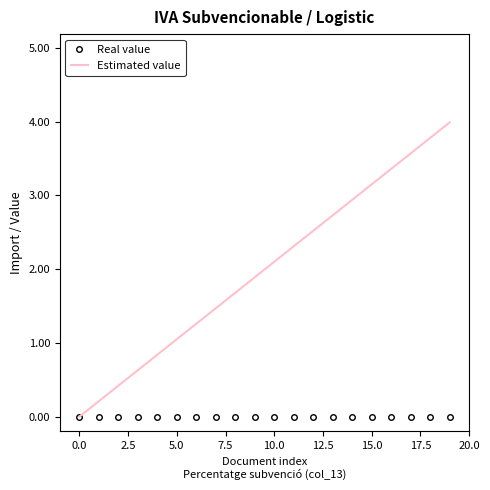

What is the difference between the maximum and second lowest values in the Estimated value series?

3.8